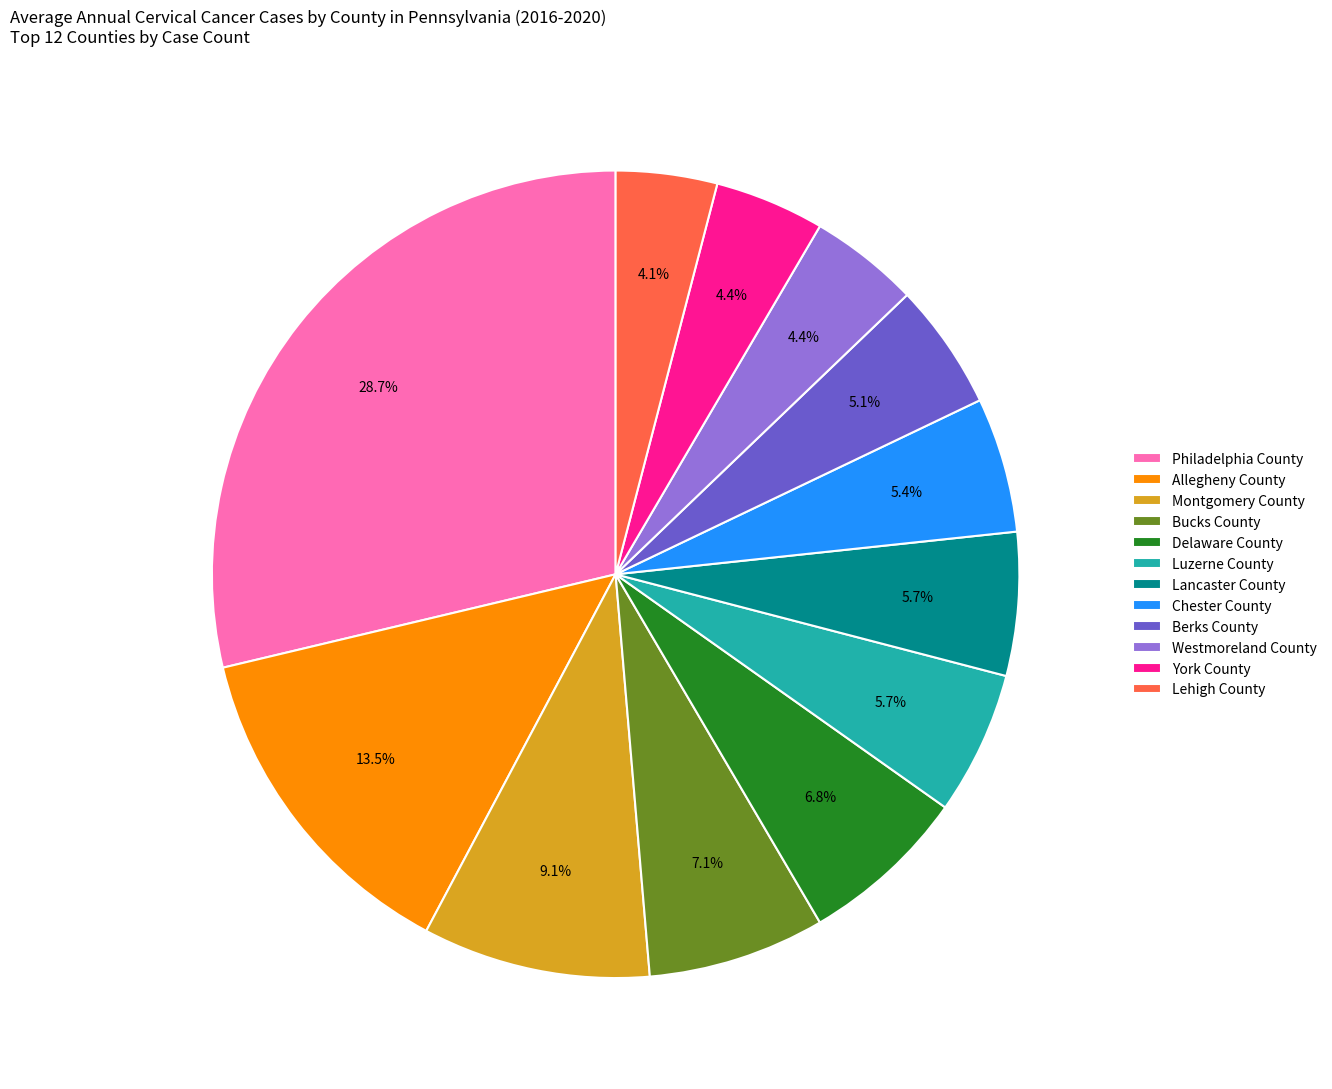

What is the ratio of the value at Delaware County to the value at Lehigh County?

1.7